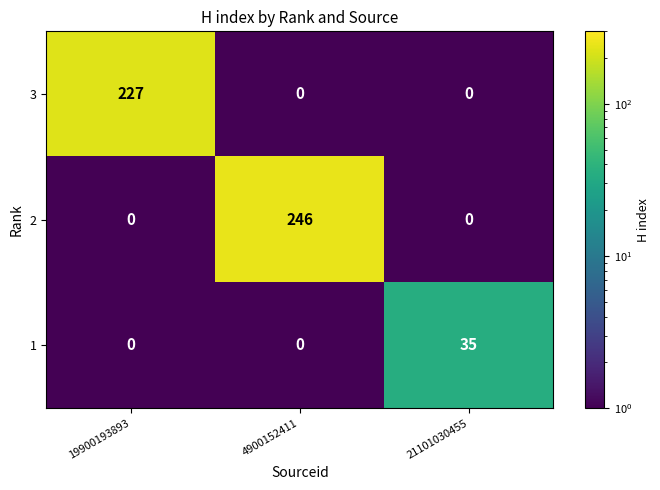

What is the sum of all 2 values?

246